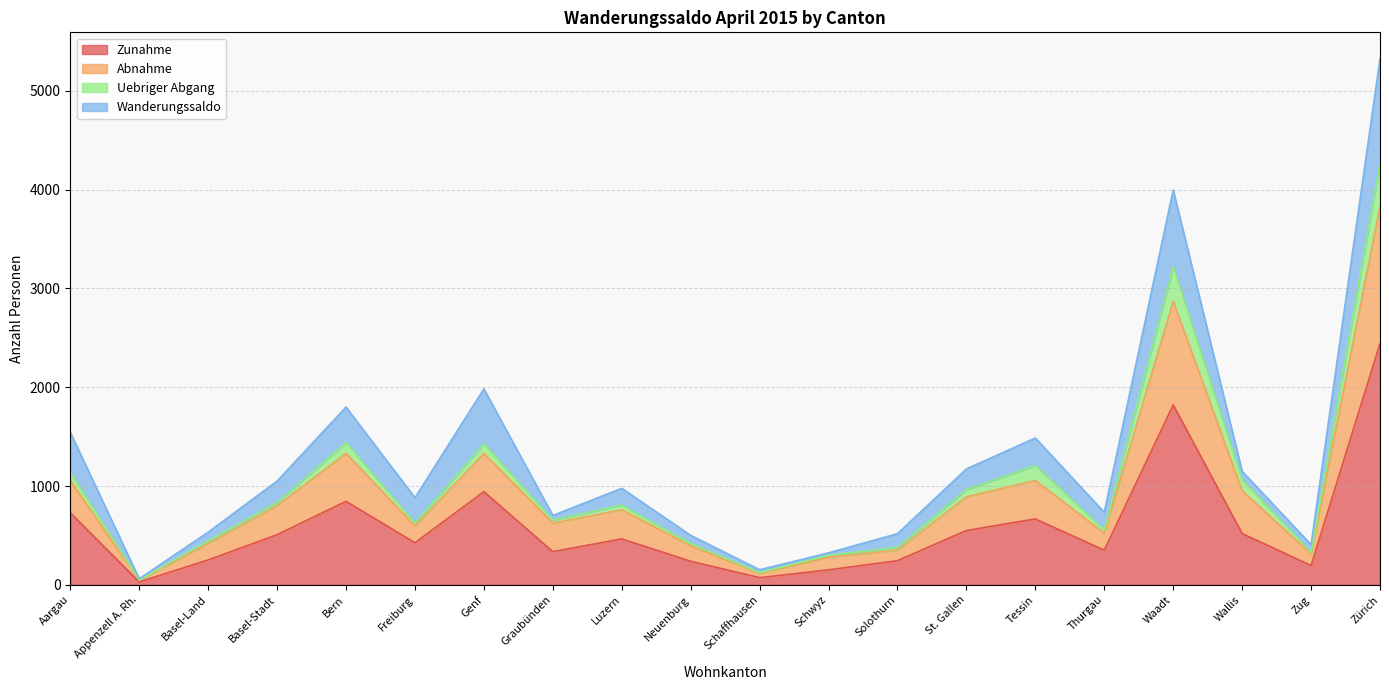

What is the label of the 1st point from the left?

Aargau